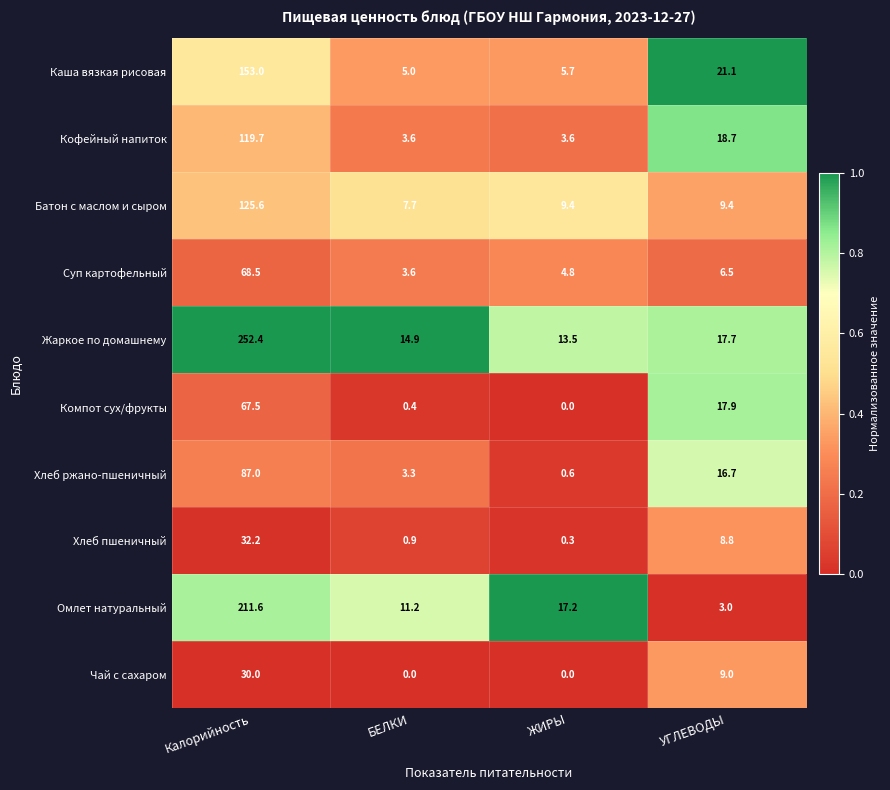

What is the difference between the highest and lowest values at УГЛЕВОДЫ?

18.1